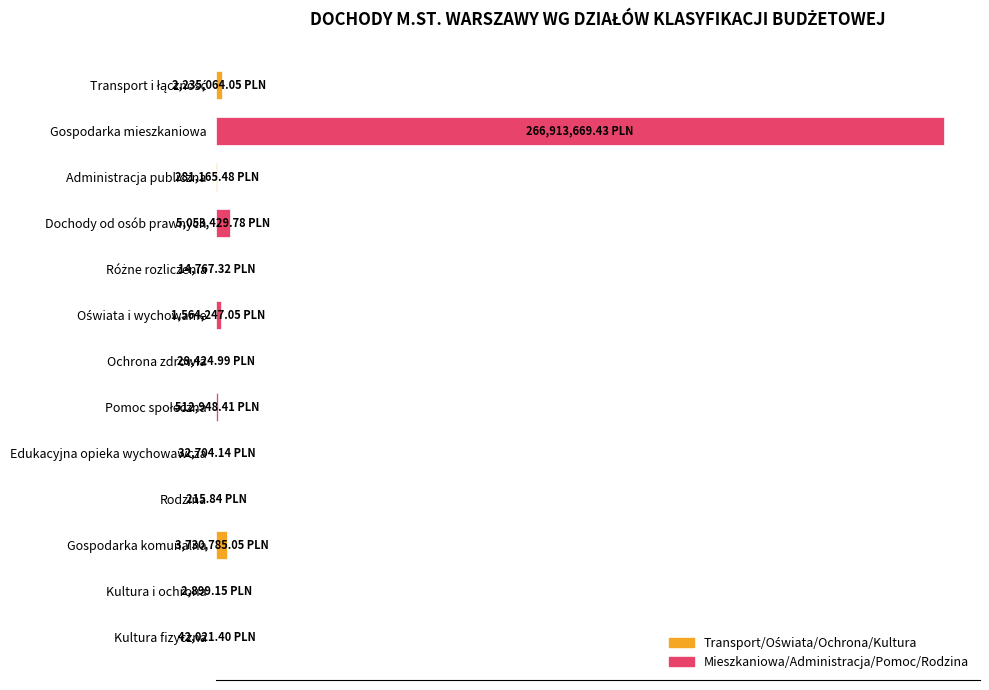

What is the greatest value displayed?

266913669.4